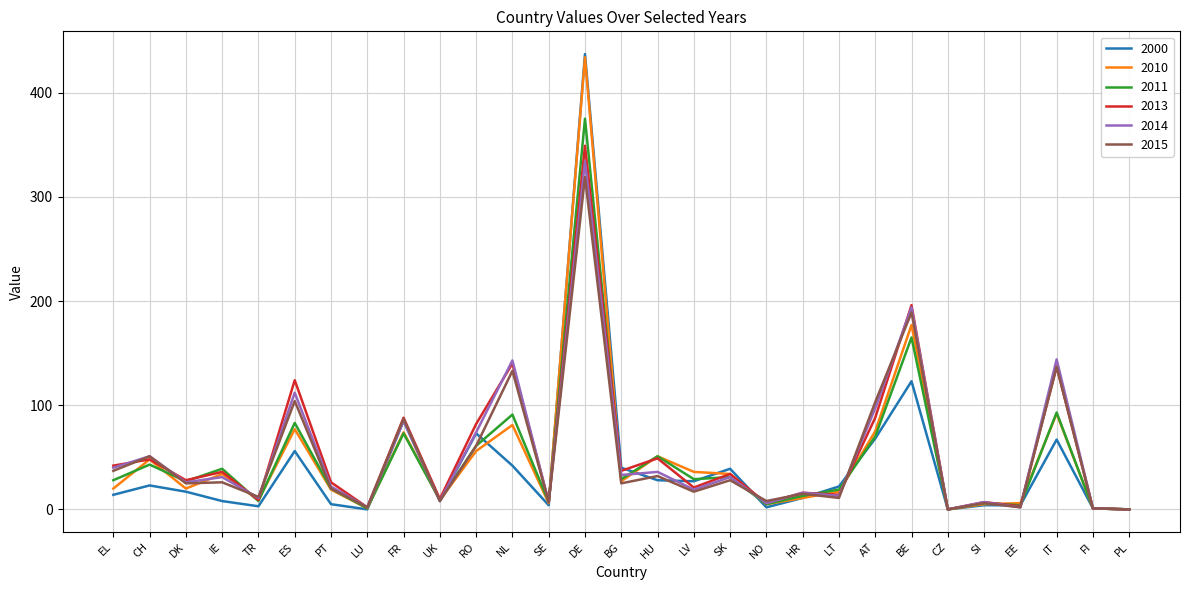

How many values in the 2014 series are below 26?

14